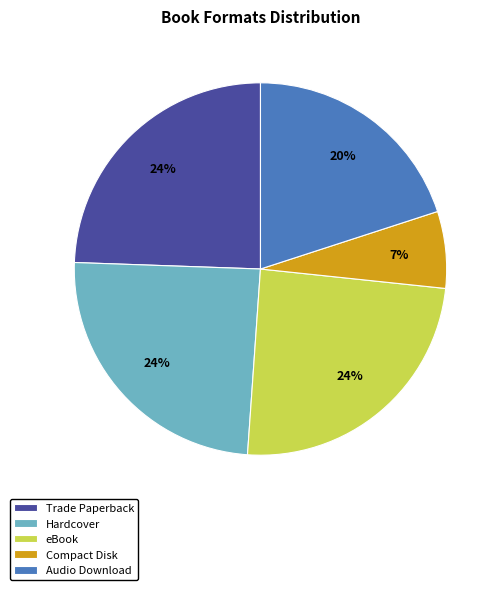

The Trade Paperback slice represents 10% of the pie. True or false?

False